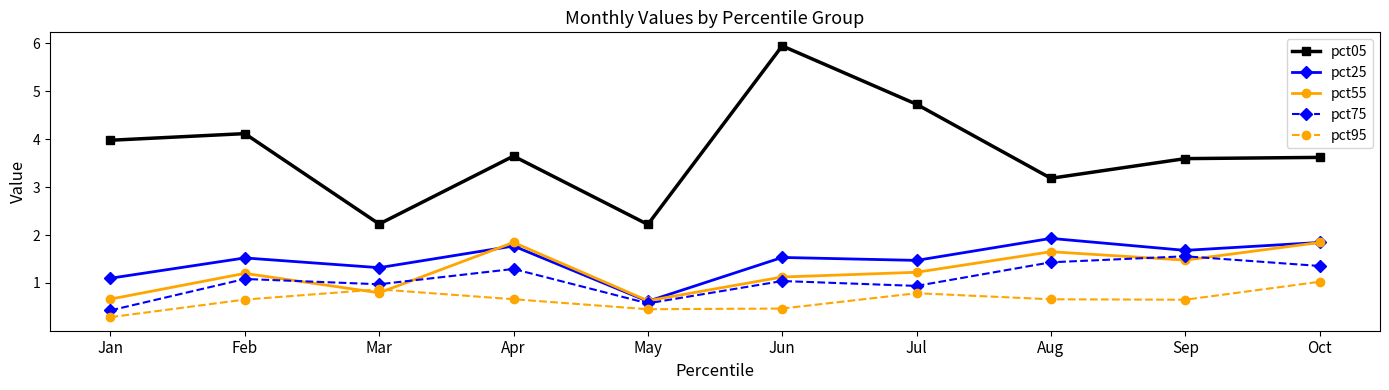

Reading left to right, transcribe all the data shown in this chart.

pct05: Jan=4.0	Feb=4.1	Mar=2.2	Apr=3.6	May=2.2	Jun=5.9	Jul=4.7	Aug=3.2	Sep=3.6	Oct=3.6
pct25: Jan=1.1	Feb=1.5	Mar=1.3	Apr=1.8	May=0.6	Jun=1.5	Jul=1.5	Aug=1.9	Sep=1.7	Oct=1.8
pct55: Jan=0.7	Feb=1.2	Mar=0.8	Apr=1.8	May=0.6	Jun=1.1	Jul=1.2	Aug=1.7	Sep=1.5	Oct=1.8
pct75: Jan=0.4	Feb=1.1	Mar=1.0	Apr=1.3	May=0.6	Jun=1.0	Jul=0.9	Aug=1.4	Sep=1.6	Oct=1.4
pct95: Jan=0.3	Feb=0.7	Mar=0.9	Apr=0.7	May=0.5	Jun=0.5	Jul=0.8	Aug=0.7	Sep=0.7	Oct=1.0